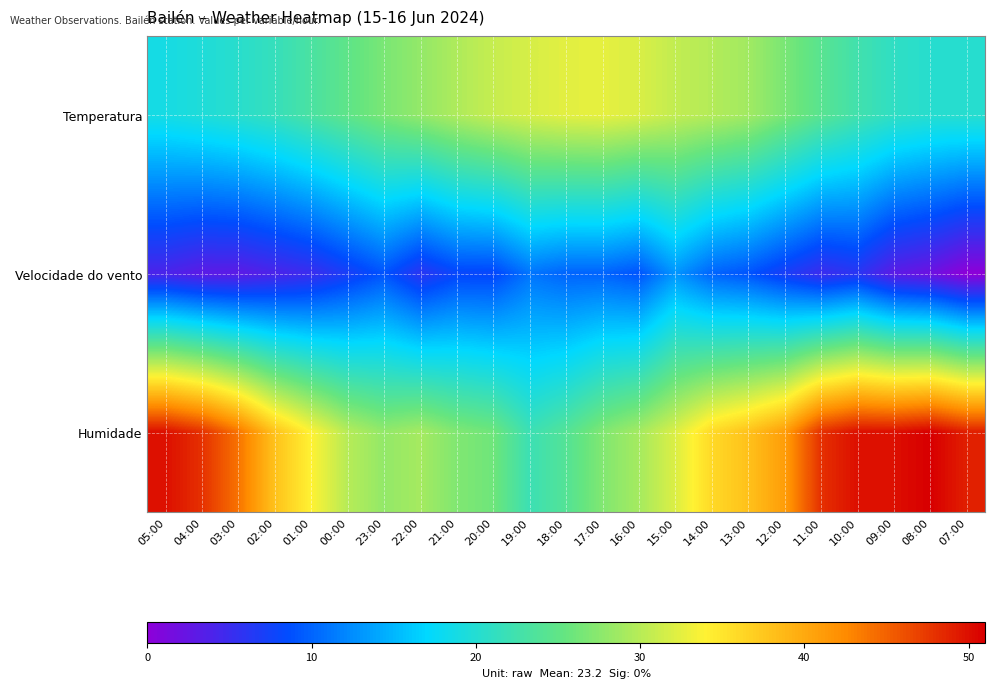

How many data points does each series have?

23